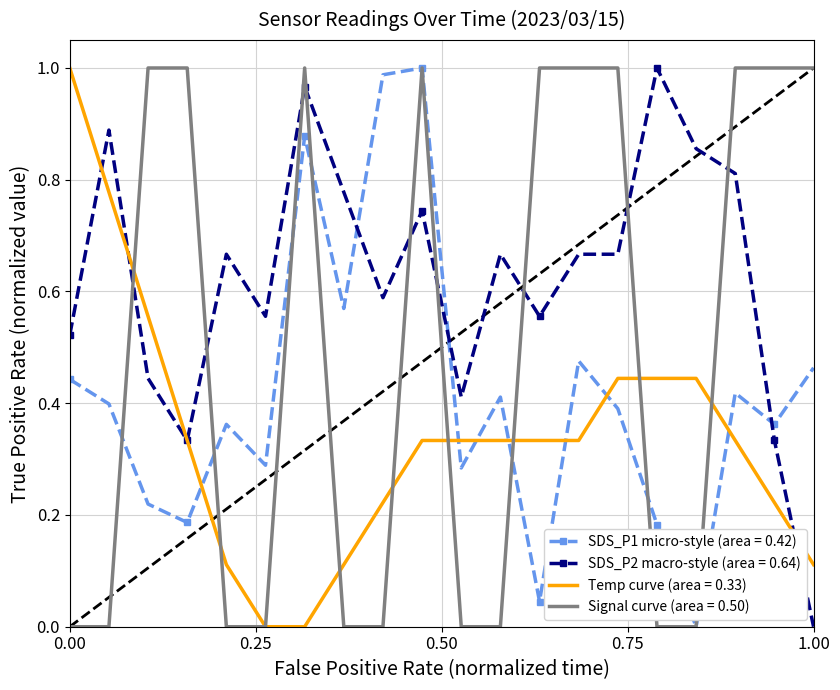

True or false: Signal curve (area = 0.50) and SDS_P2 macro-style (area = 0.64) intersect in this chart.

True